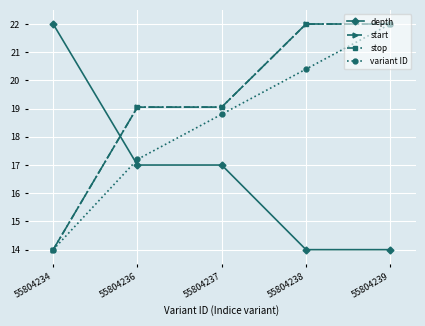

Which series ends up on top after the final intersection of stop and depth?

stop